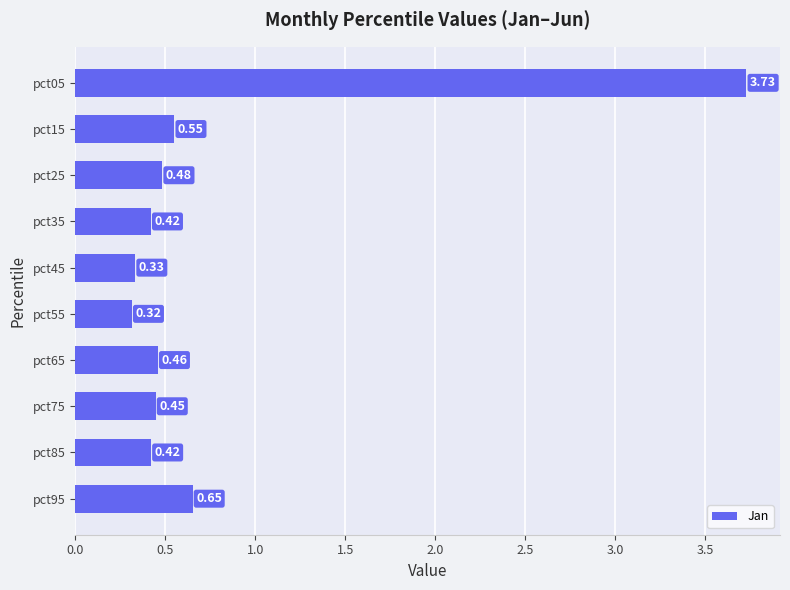

What is the change in value from pct45 to pct85?

+0.1